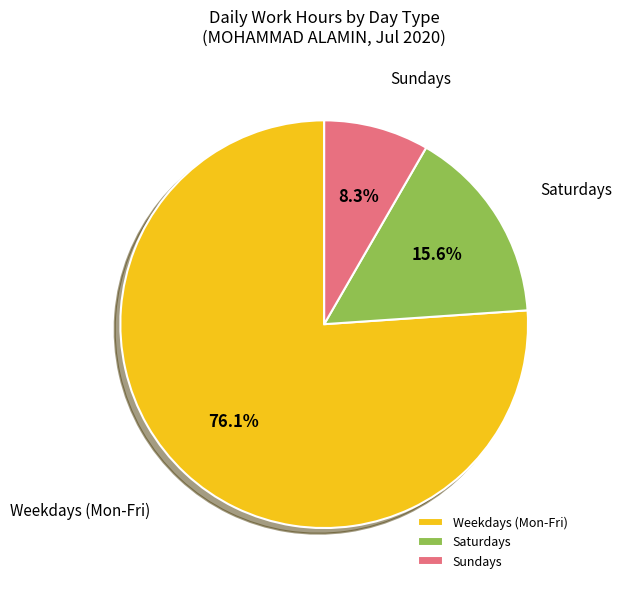

To the nearest percent, what is the difference between the largest and smallest slice percentages?

68%